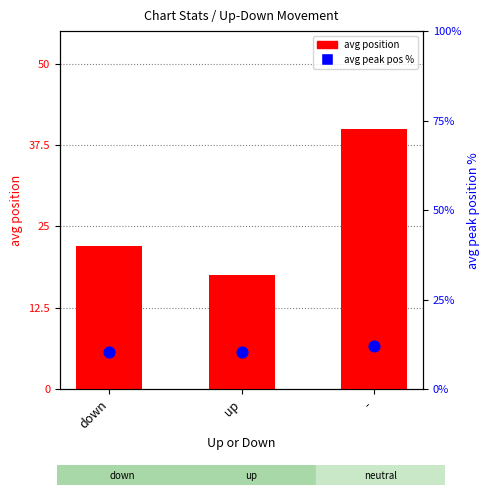

At how many categories does at least one series exceed 26?

1